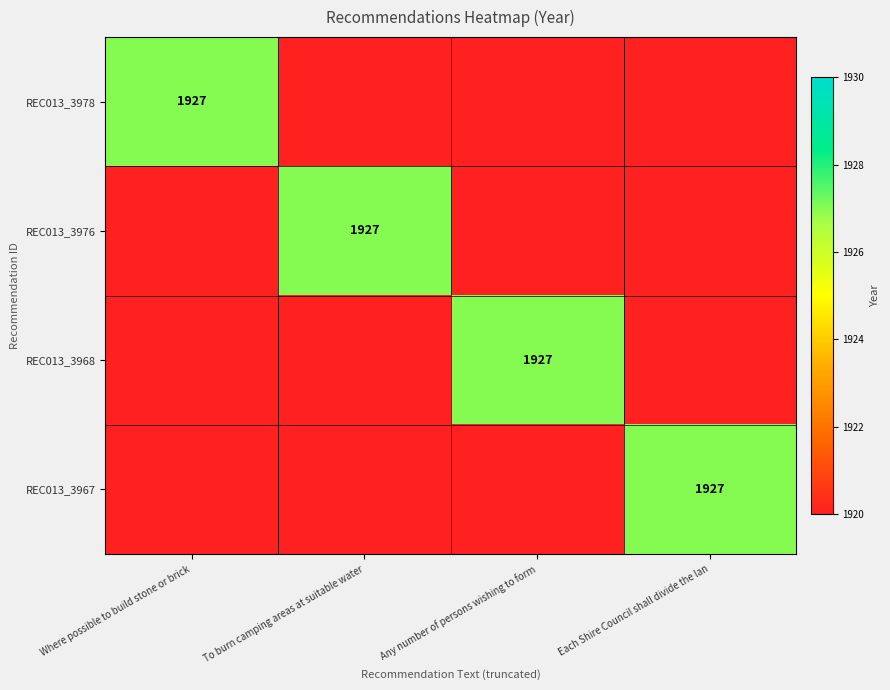

List the labels in order of REC013_3978 value, largest first.

Where possible to build stone or brick, To burn camping areas at suitable water, Any number of persons wishing to form, Each Shire Council shall divide the lan